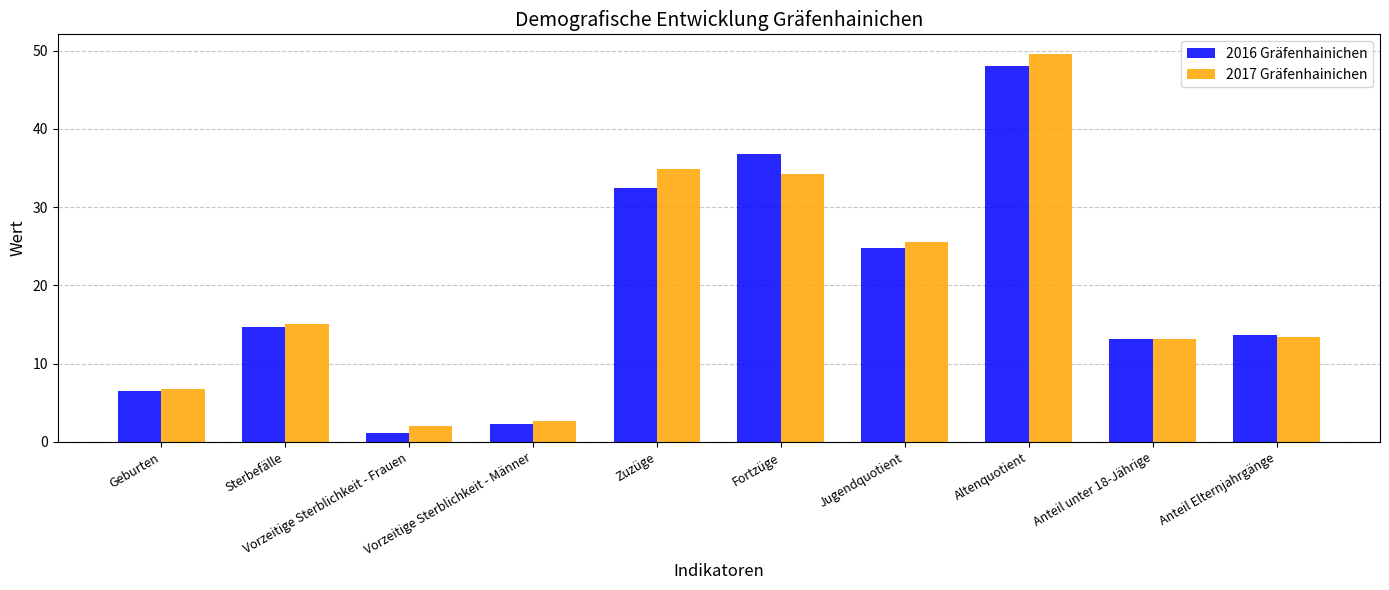

What is the sum of the 2017 Gräfenhainichen values at Geburten and Anteil Elternjahrgänge?

20.2